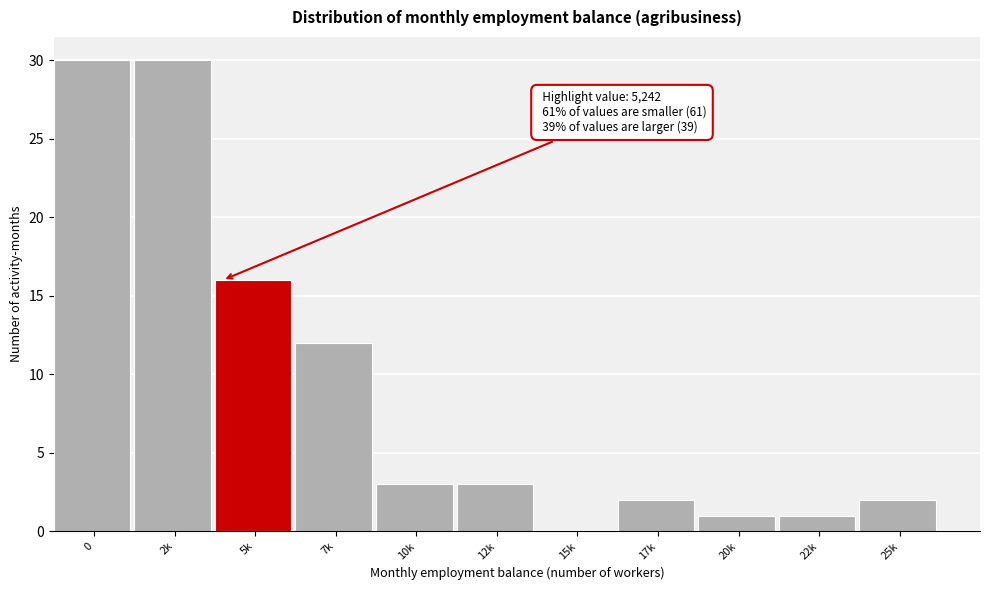

Reading right to left, what are all the values shown in this chart?

25k=2	22k=1	20k=1	17k=2	15k=0	12k=3	10k=3	7k=12	5k=16	2k=30	0=30